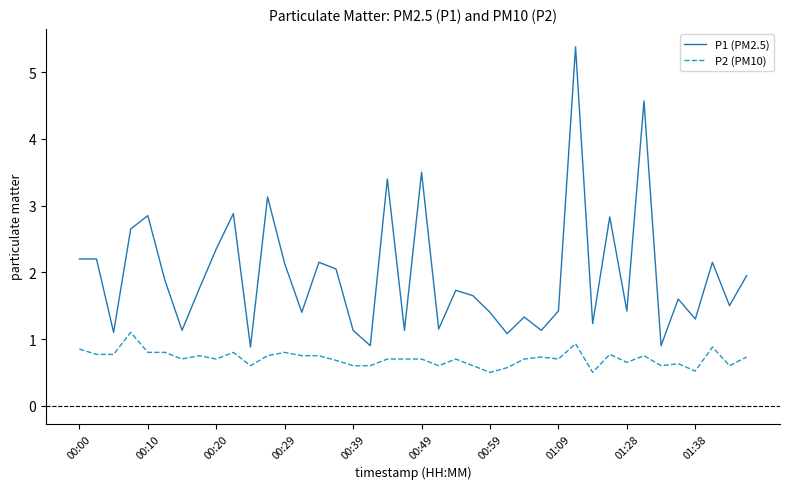

What is the smallest value displayed?

0.5